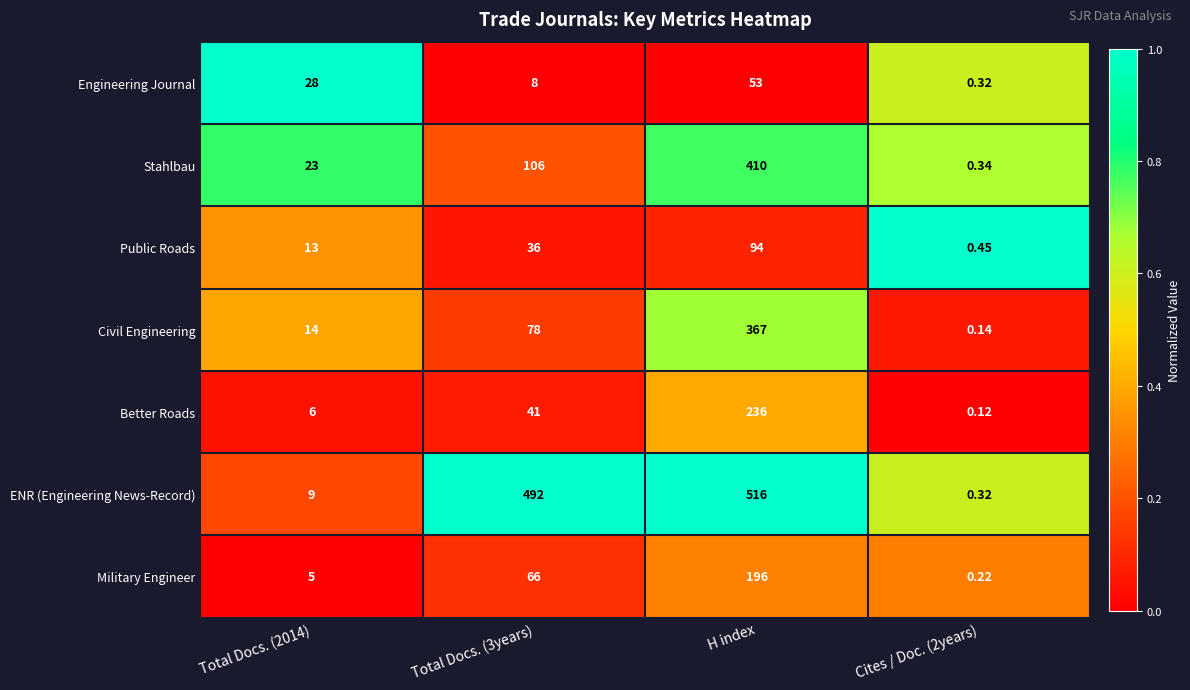

Between H index and Cites / Doc. (2years), which series saw the biggest shift?

ENR (Engineering News-Record)